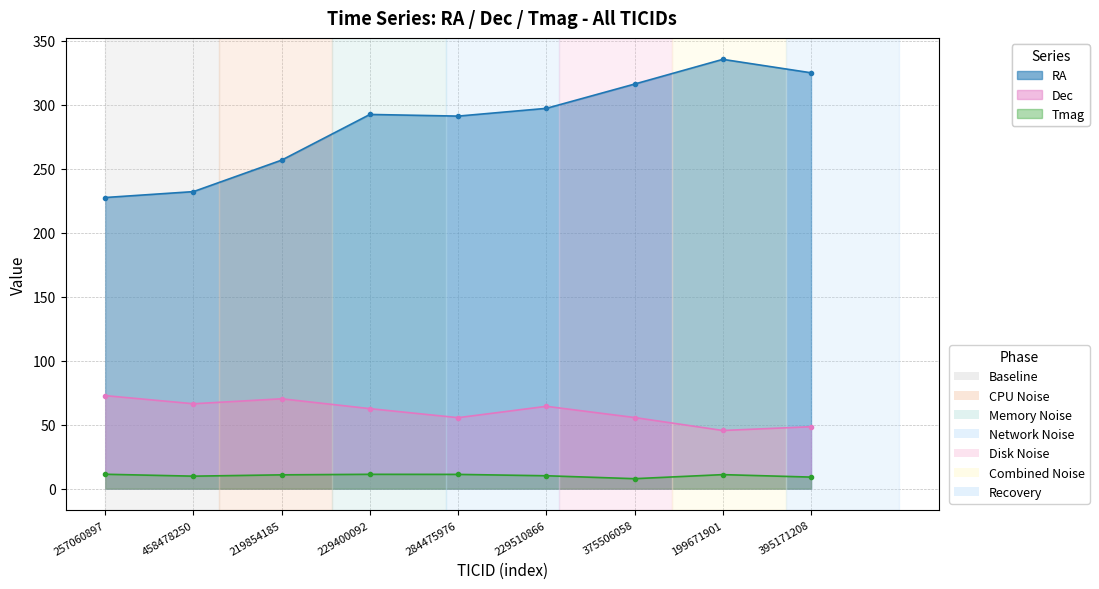

What is the spread (max minus min) of values at 375506058?

308.4